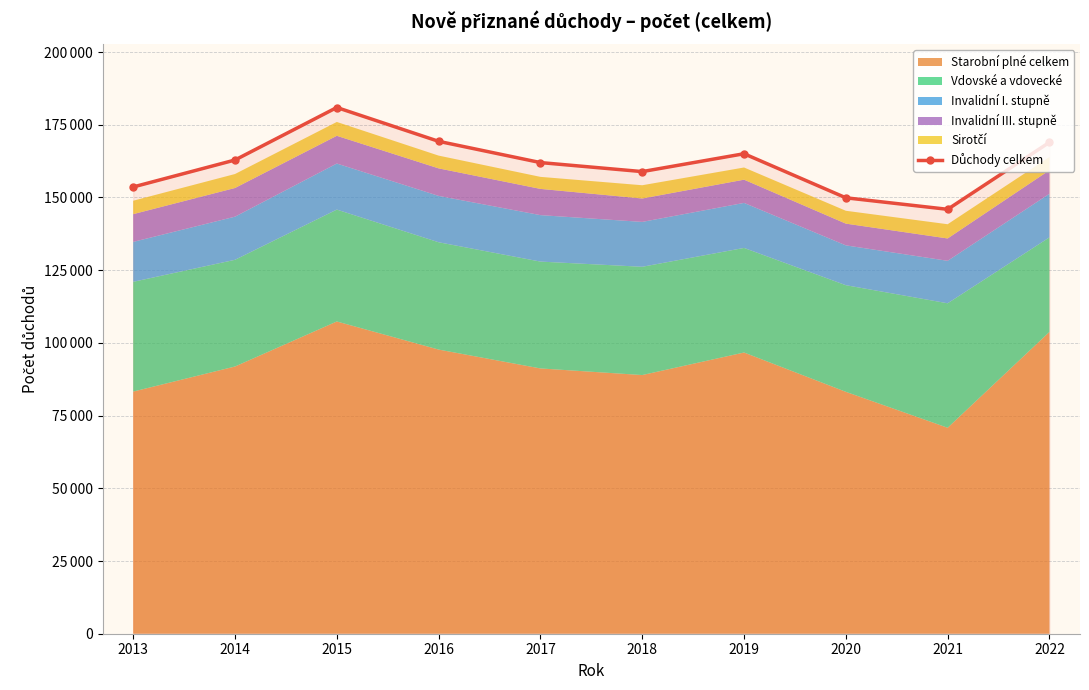

List the labels in order of value, smallest first.

2021, 2020, 2013, 2018, 2017, 2014, 2019, 2022, 2016, 2015